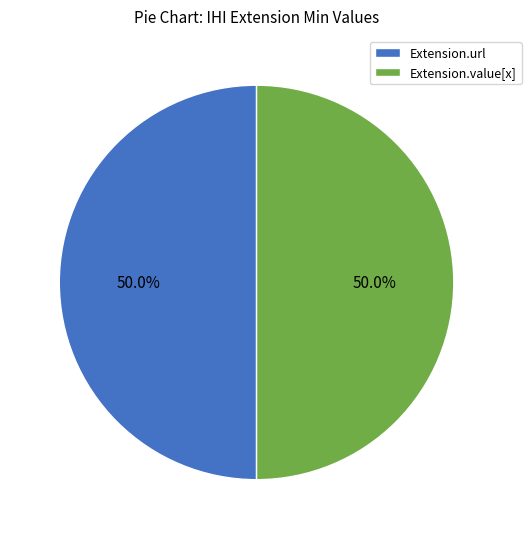

Approximately how many times larger is the value at Extension.url compared to Extension.value[x]?

1.0